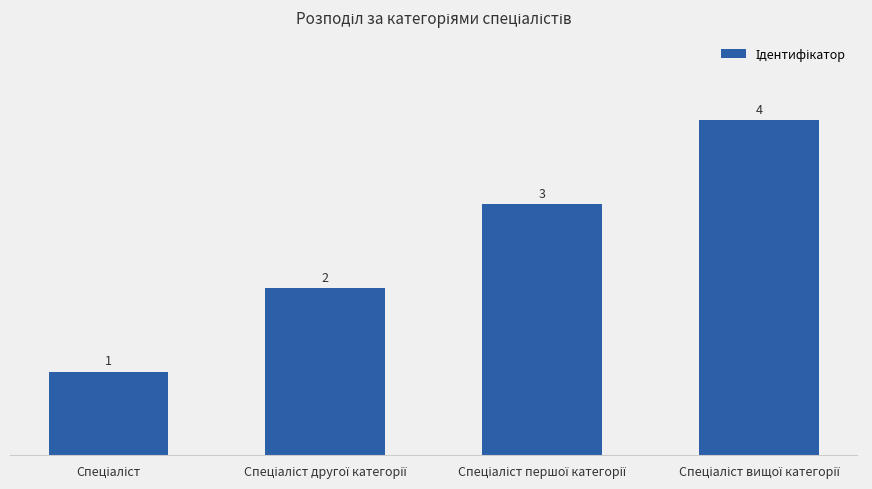

How many values are between 2 and 4?

3